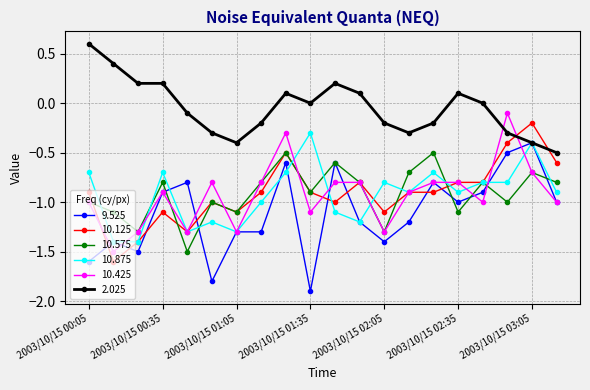

True or false: 2.025 has more than 2 points higher than both neighbors.

True